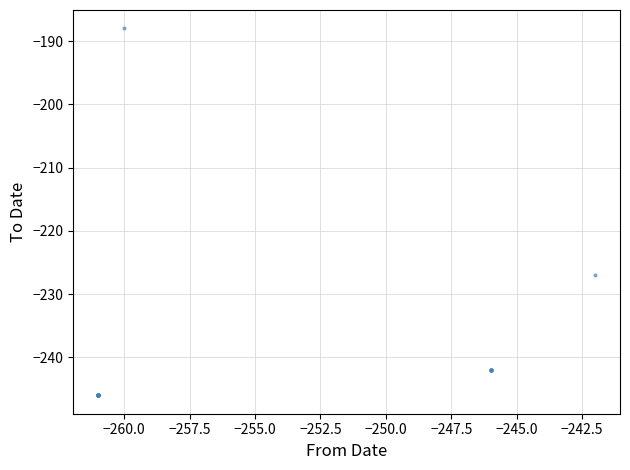

What Y value in the scatter plot is closest to -217?

-227